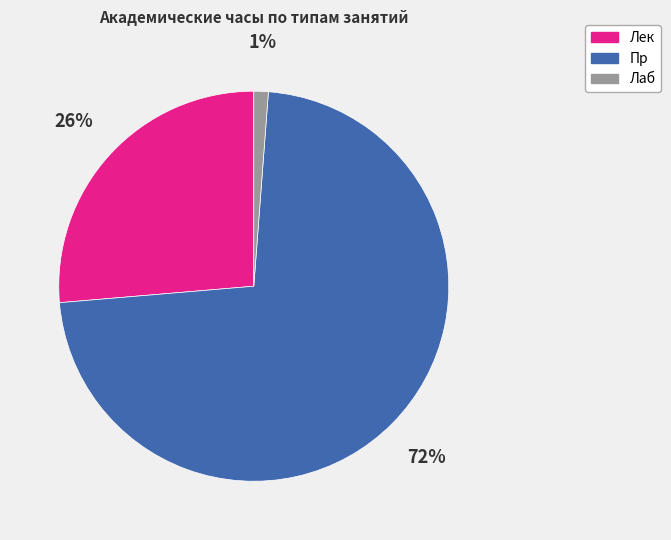

Rank the categories by value from lowest to highest.

Лаб, Лек, Пр